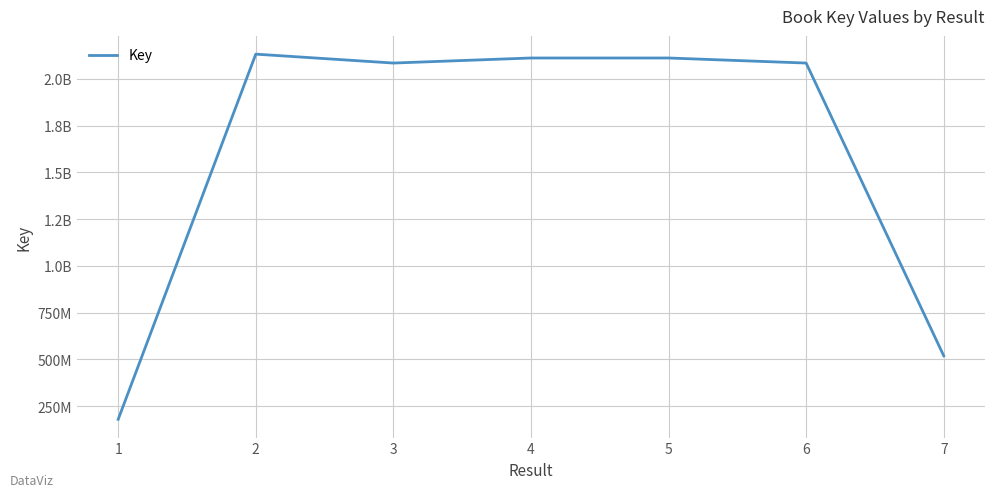

At which category does the data reach its first local peak?

2